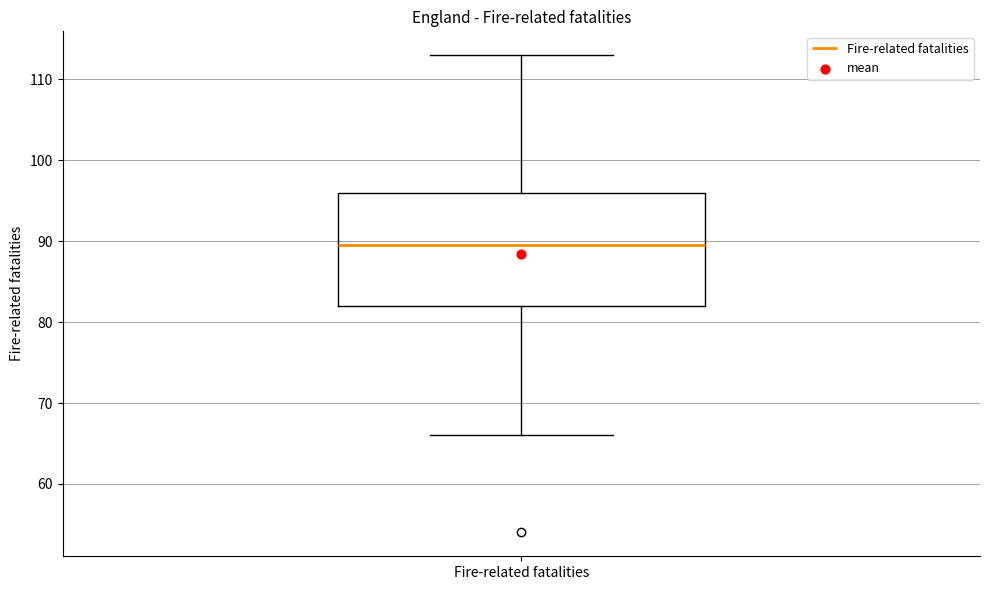

Read this box plot against the y-axis: the position of the median line, the range covered by the box, and the ends of both whiskers. The values are not printed on the chart, so give them approximately, as read against the axis.

median 90, box 82 to 96, whiskers 66 to 113